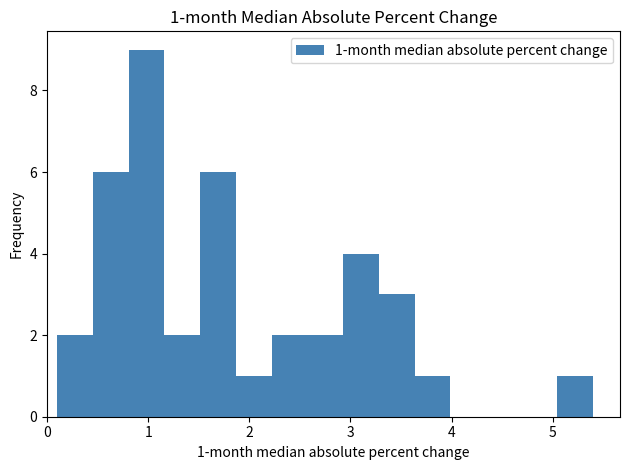

Read against the x-axis, roughly where is the centre of the tallest bar?

1.0